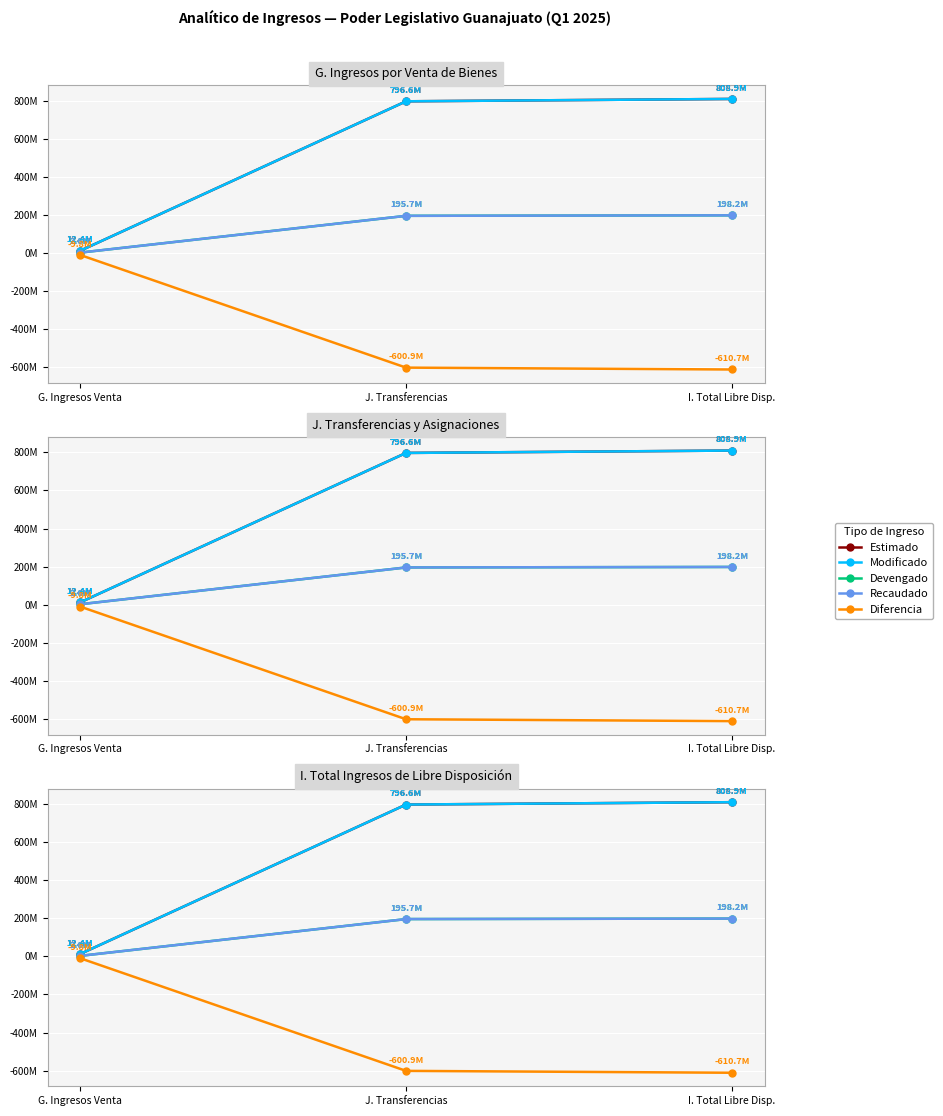

Reading right to left, list all the values displayed in this chart.

Estimado: I. Total Libre Disp.=808946263.4	J. Transferencias=796552351.4	G. Ingresos Venta=12393912.0
Modificado: I. Total Libre Disp.=808946263.4	J. Transferencias=796552351.4	G. Ingresos Venta=12393912.0
Devengado: I. Total Libre Disp.=198217448.0	J. Transferencias=195653820.6	G. Ingresos Venta=2563627.4
Recaudado: I. Total Libre Disp.=198217448.0	J. Transferencias=195653820.6	G. Ingresos Venta=2563627.4
Diferencia: I. Total Libre Disp.=-610728815.4	J. Transferencias=-600898530.8	G. Ingresos Venta=-9830284.6